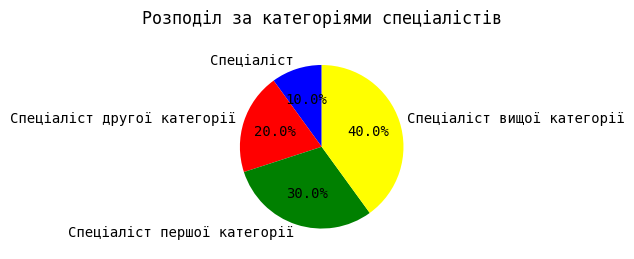

How many segments does this pie chart have?

4